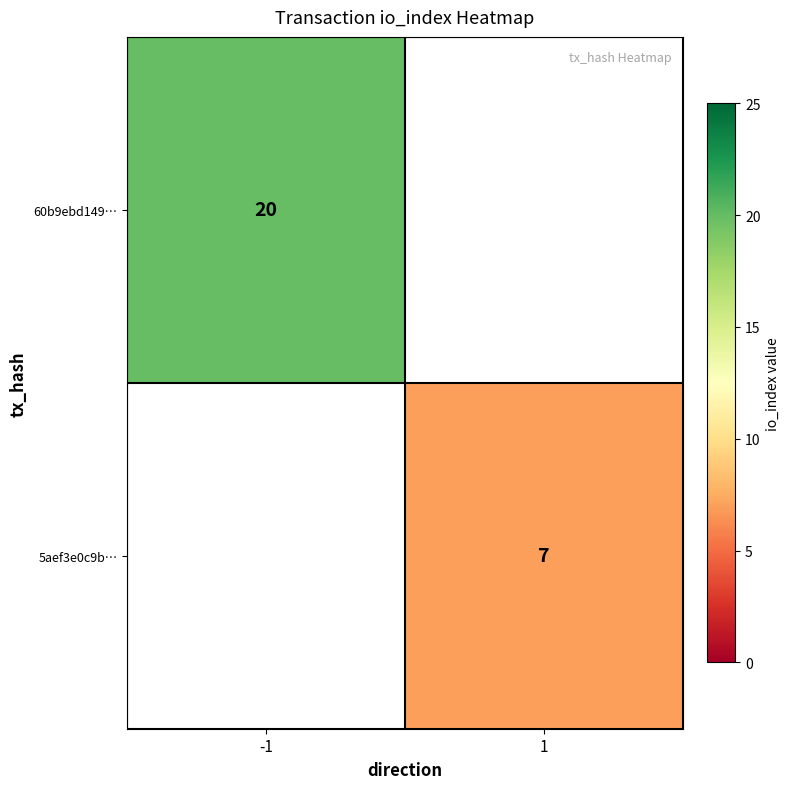

What is the greatest value displayed?

20.0